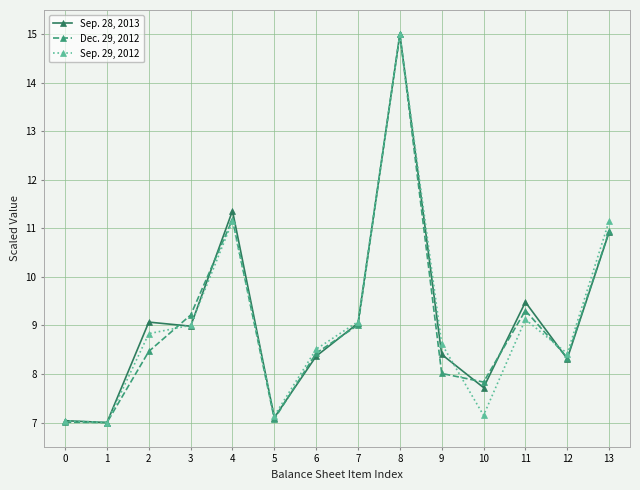

What is the value of the Sep. 29, 2012 point at the 14th from the left?

11.2